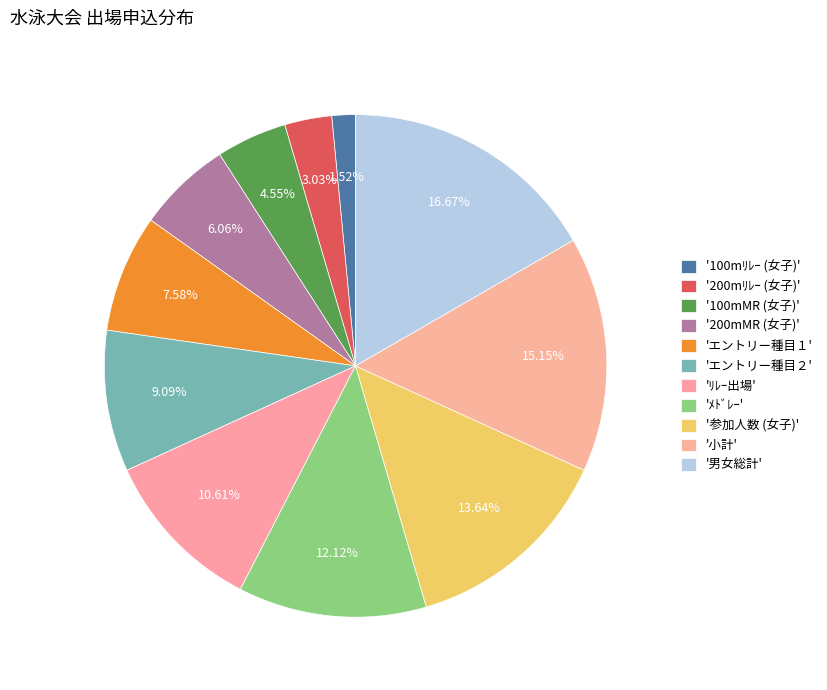

Count the number of slices in the pie.

11